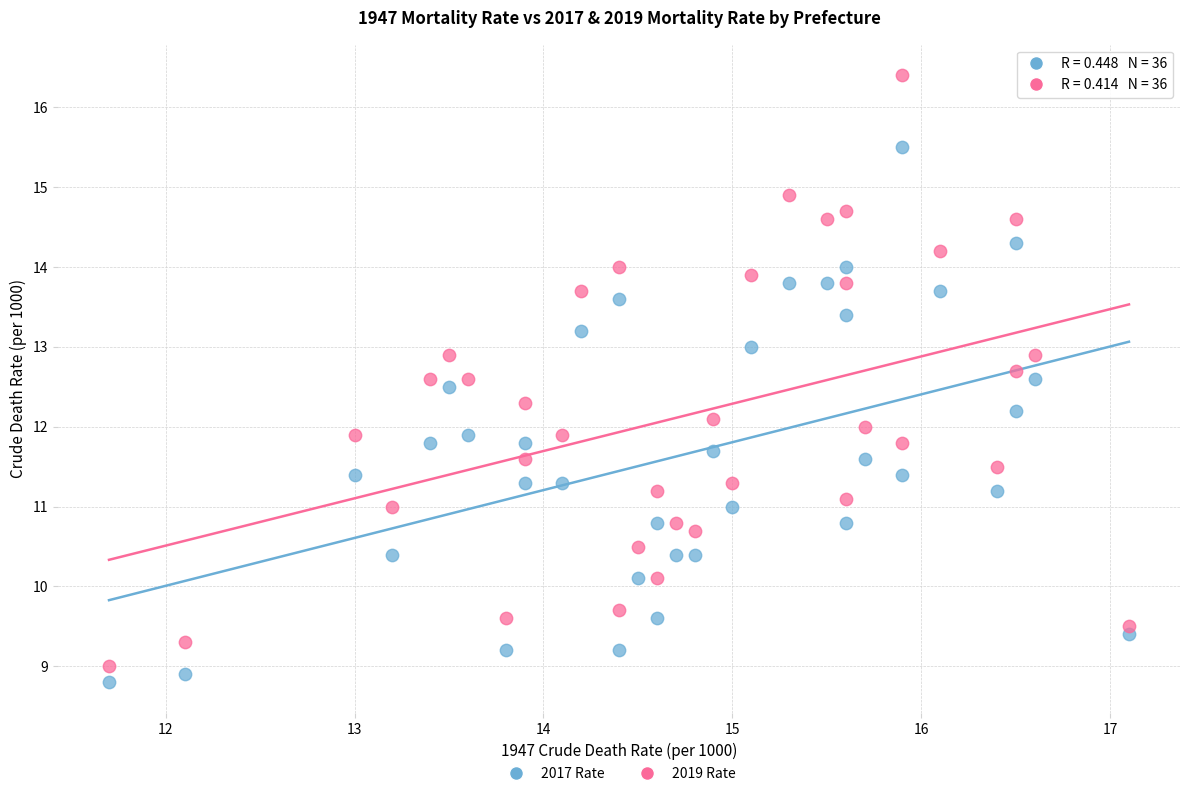

What are all the series names shown in the legend?

2017 Rate, 2019 Rate